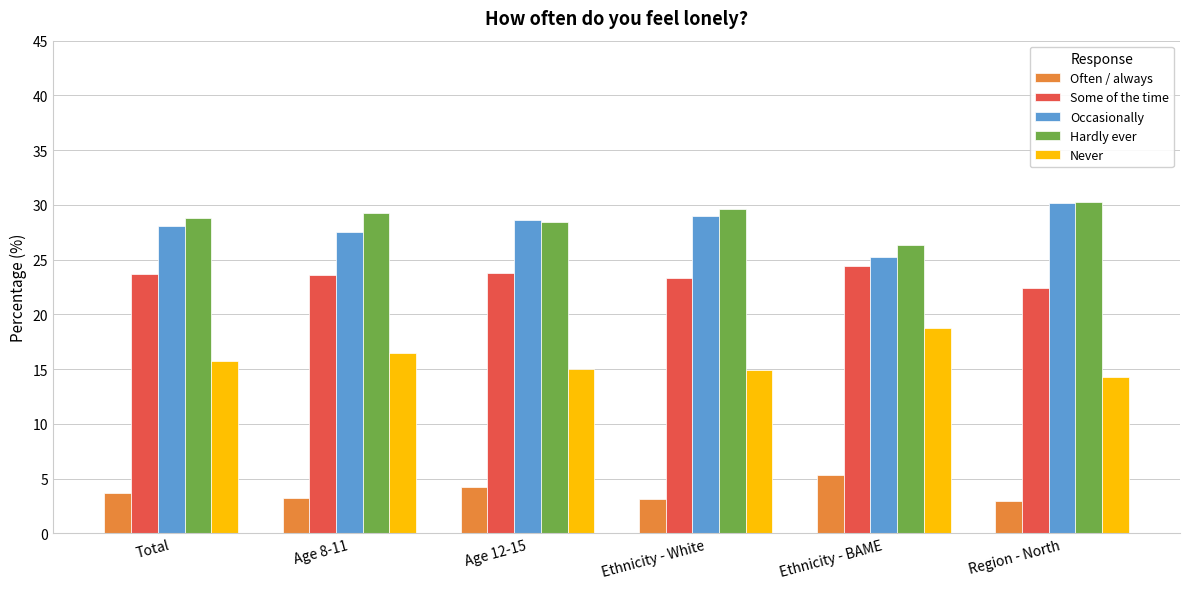

At how many categories does at least one series exceed 12?

6